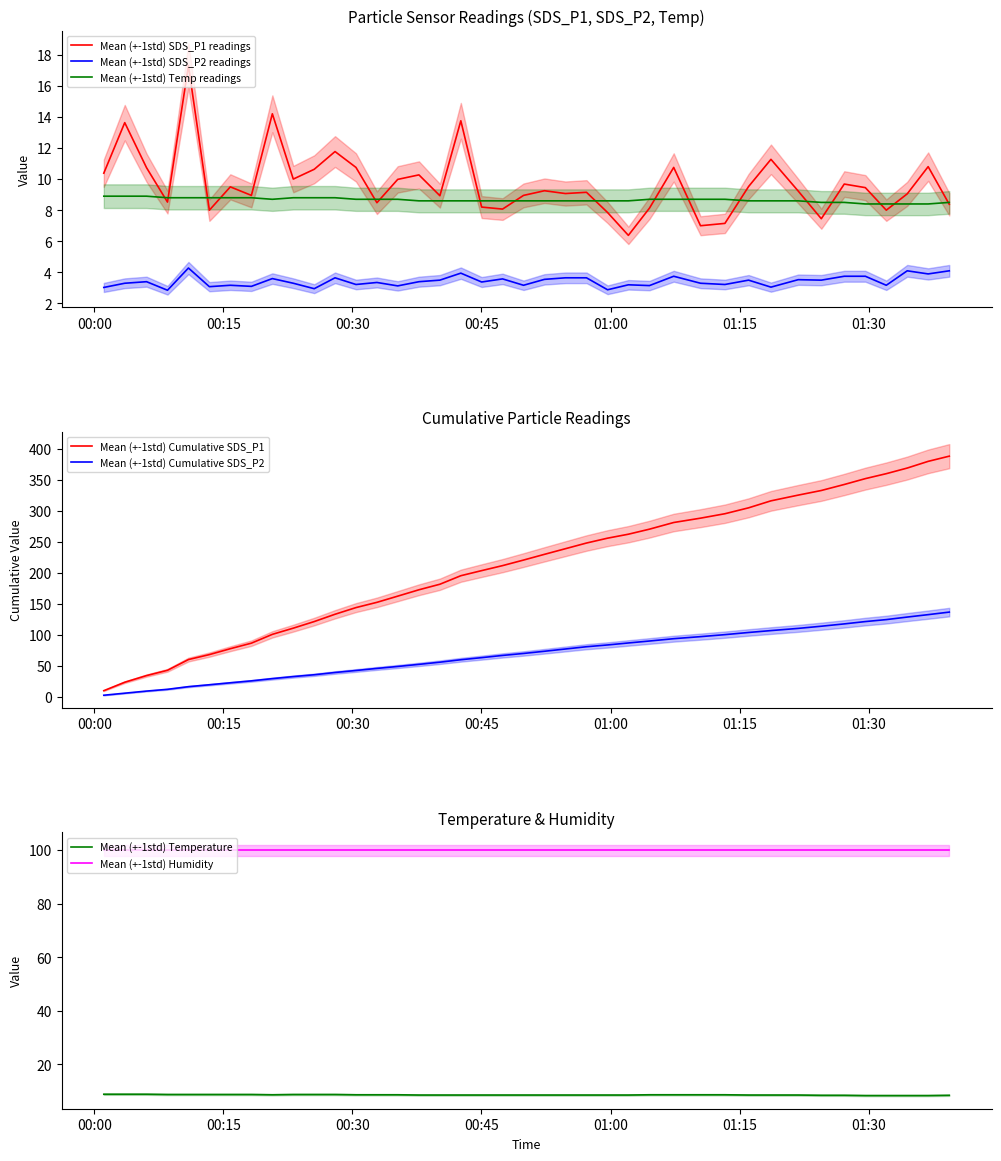

What is the highest value of the SDS_P2 series?

4.3